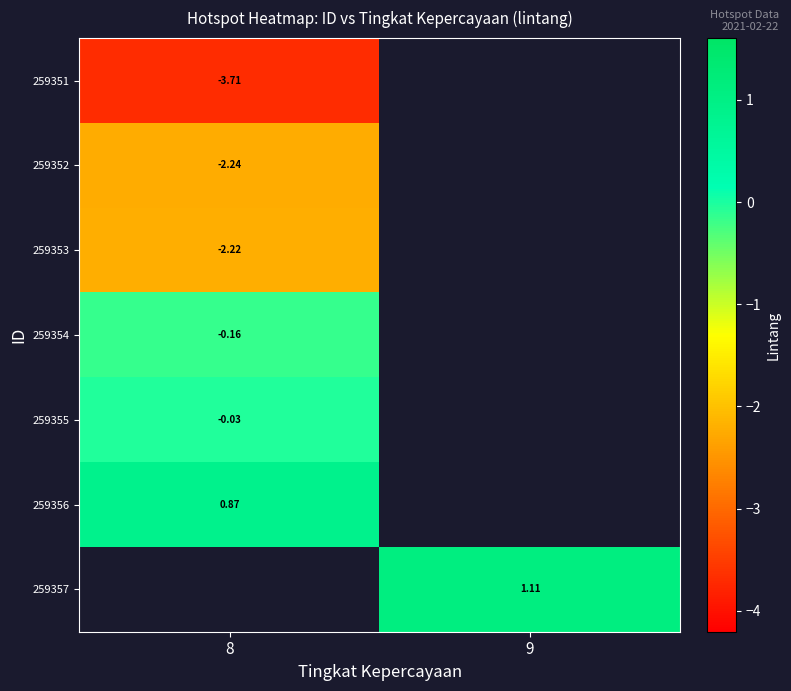

Is the value of 259353 at 8 greater than the value of 259357 at 9?

No